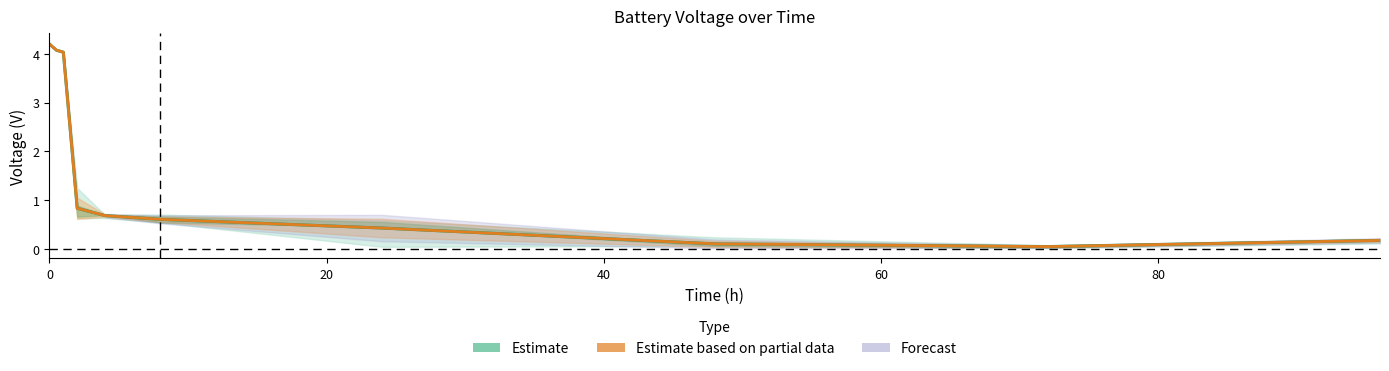

The value of Battery C at 0 is 4.2. True or false?

True